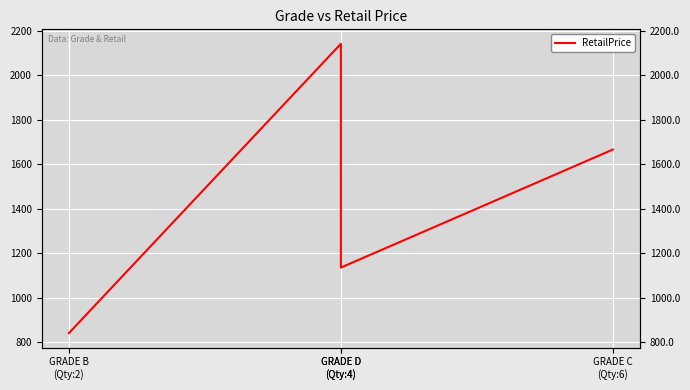

How many data points are above 1665?

2